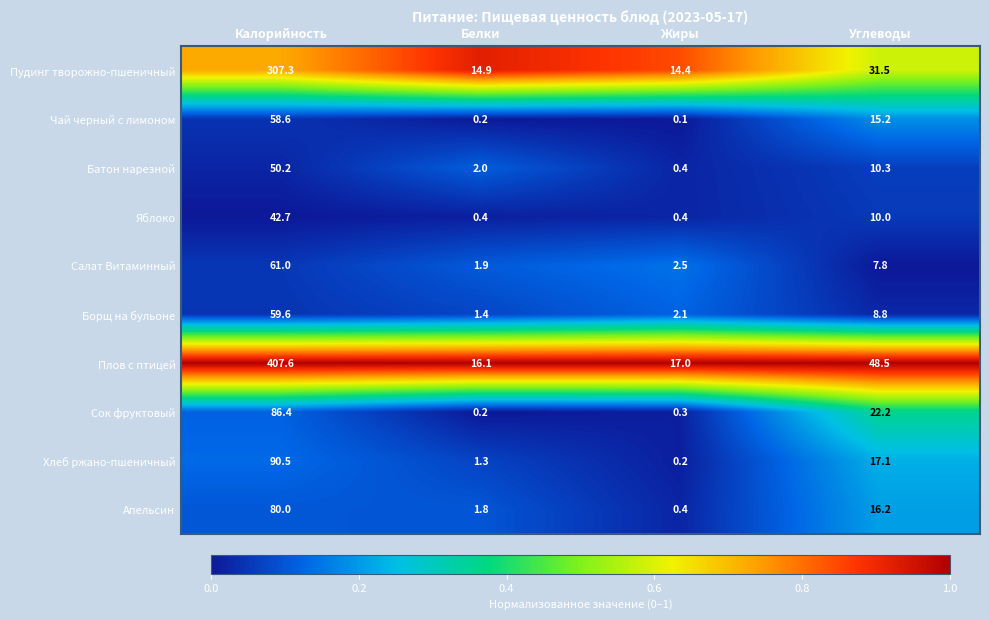

At which label does Апельсин reach its minimum?

Жиры